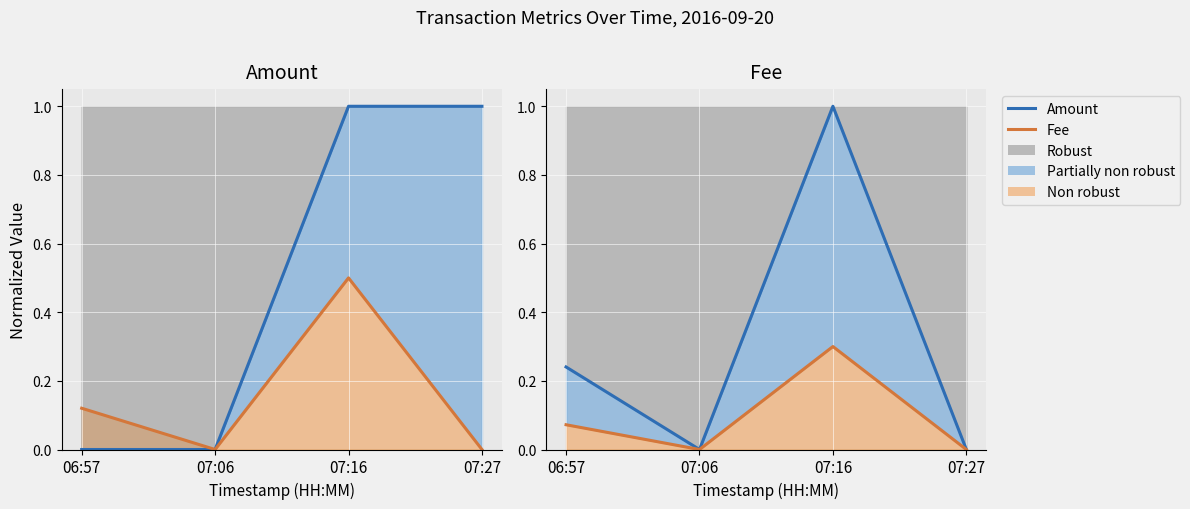

What is the difference between the maximum and second lowest values in the Amount (normalized) series?

1.0